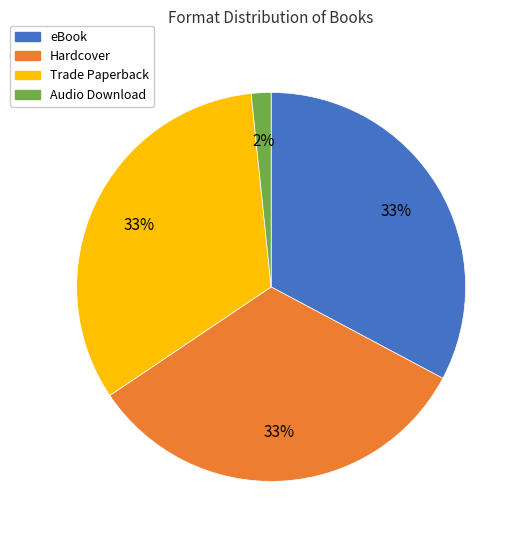

Do Audio Download and Hardcover together represent more than half of the pie?

No